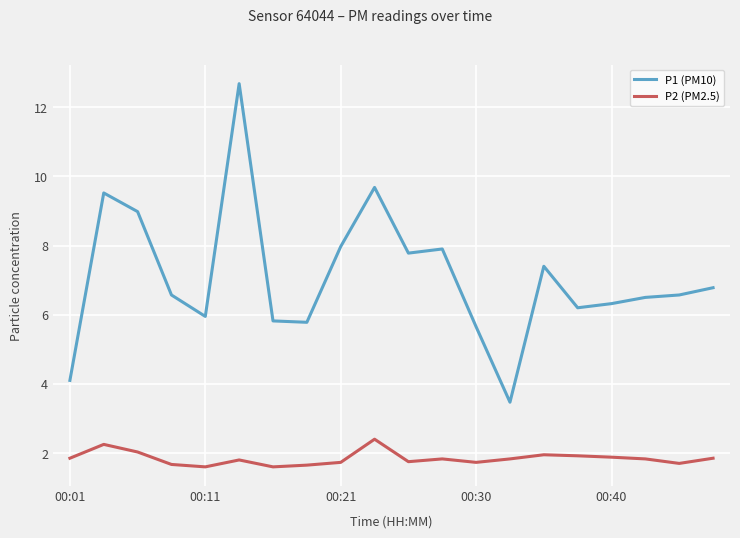

True or false: P2 (PM2.5) and P1 (PM10) cross at least once.

False